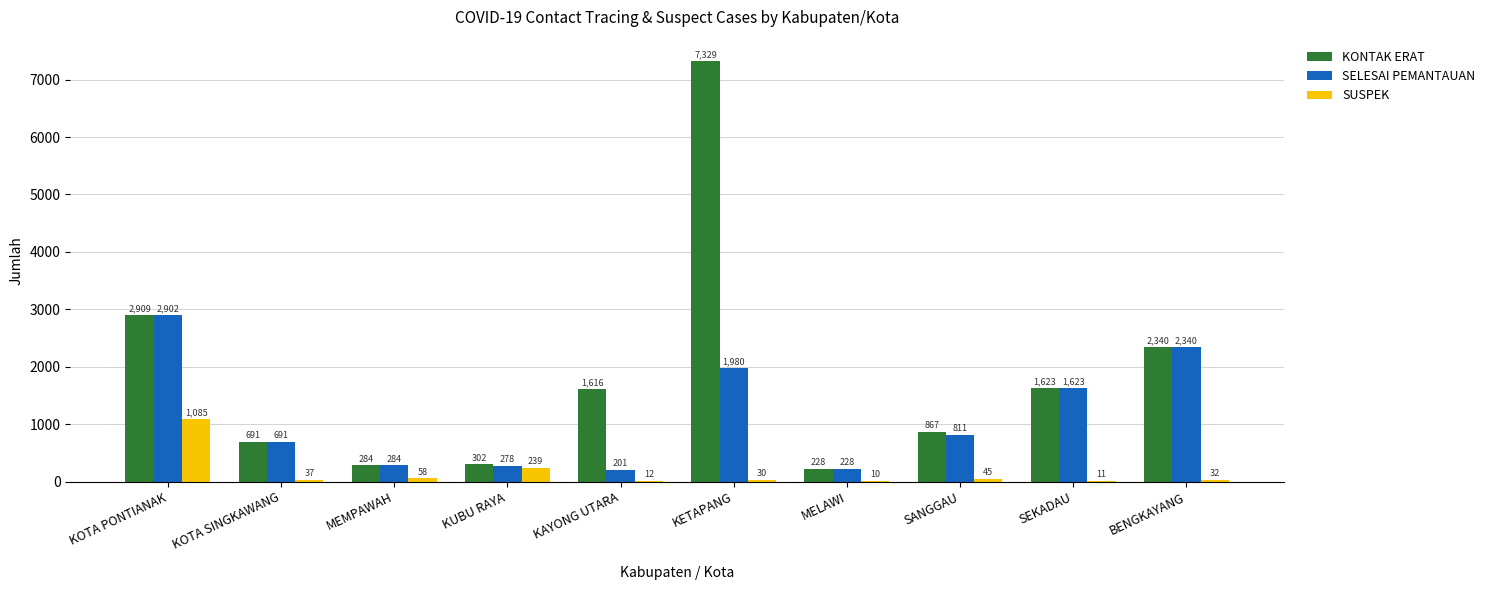

How many distinct data groups are displayed?

3